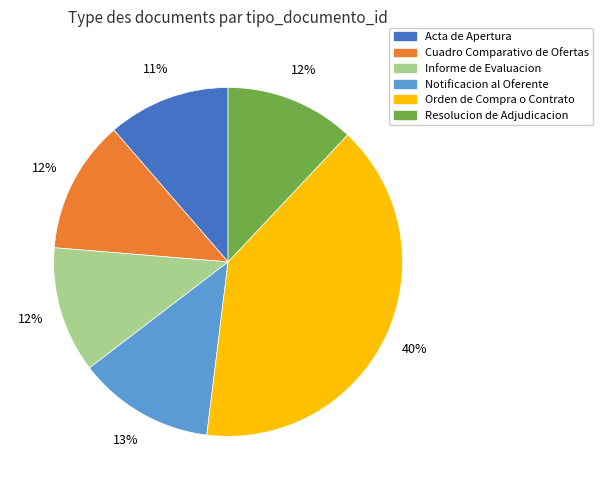

Do Cuadro Comparativo de Ofertas and Acta de Apertura together represent more than half of the pie?

No